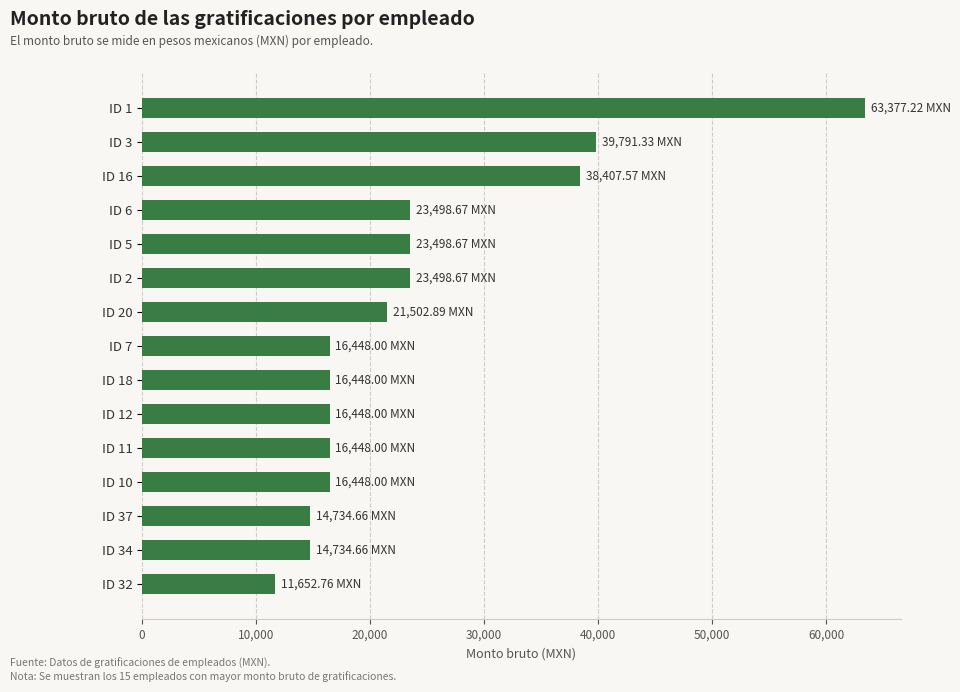

What is the difference between the maximum and second lowest values?

48642.6